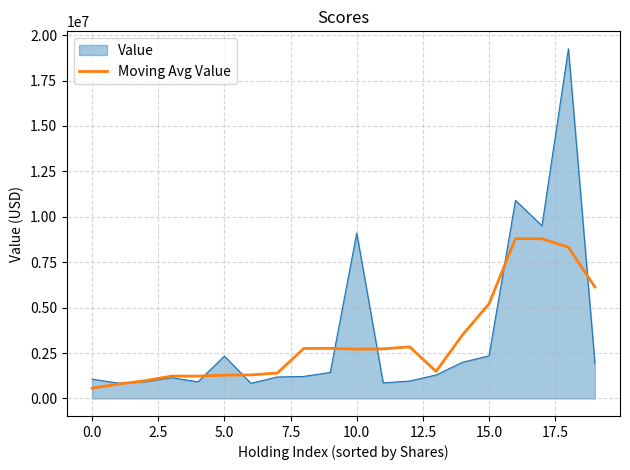

What is the minimum value shown in the chart?

566000